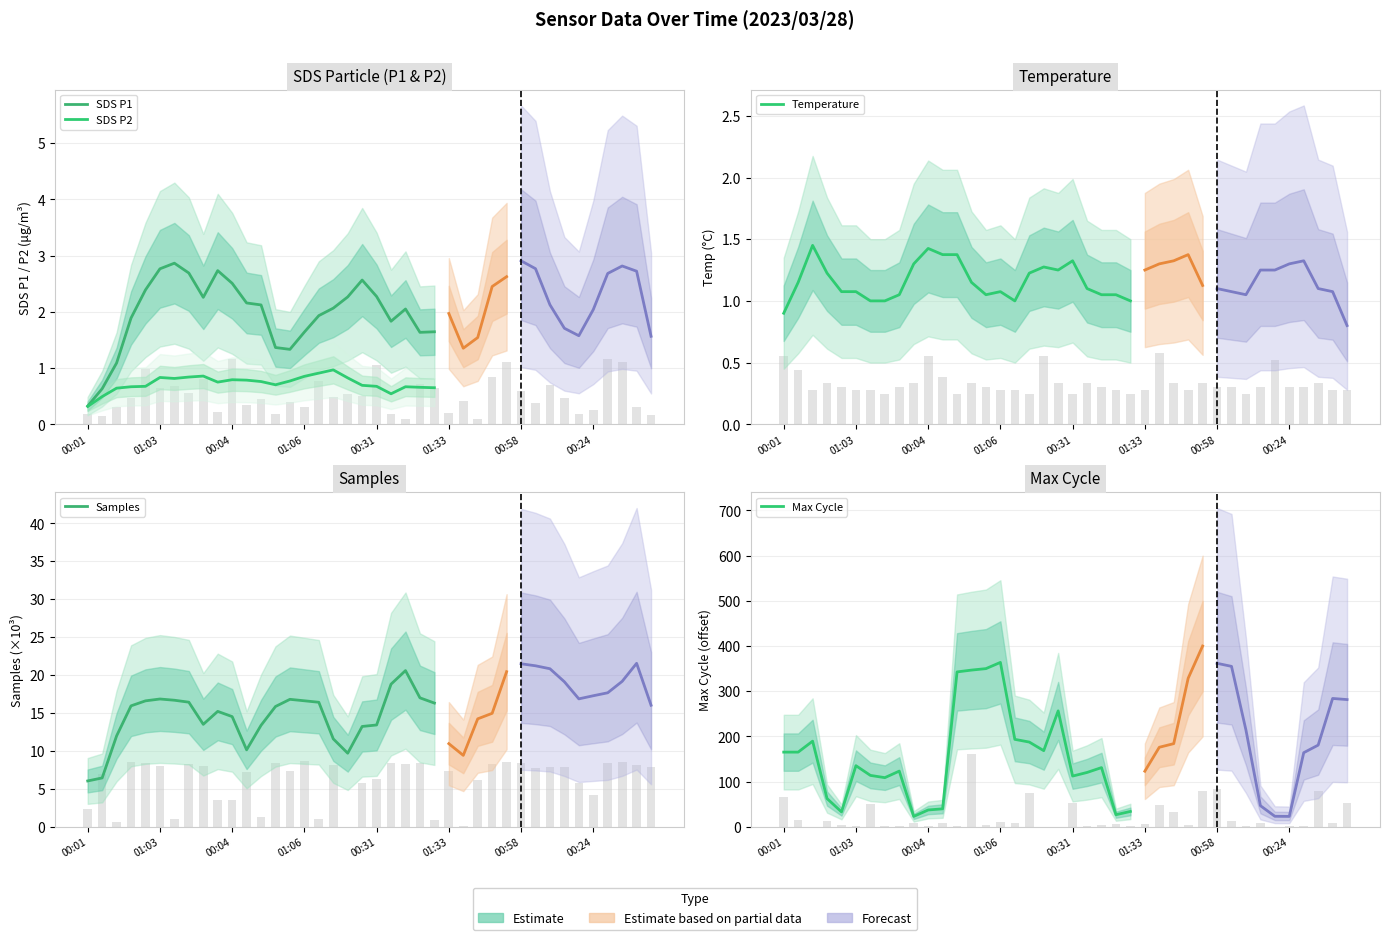

What are all the series names shown in the legend?

SDS P1, SDS P2, Temperature, Samples, Max Cycle